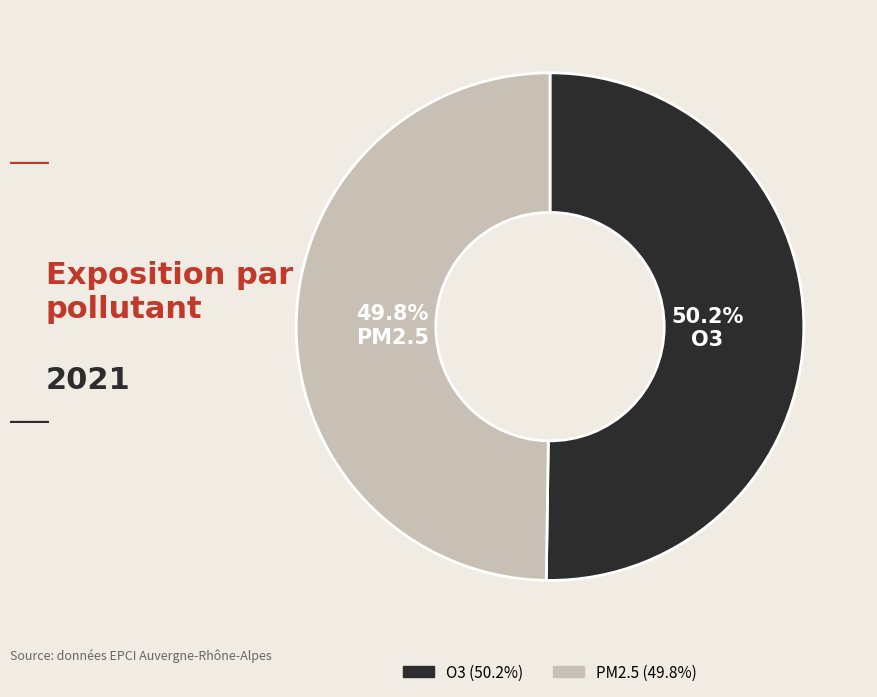

What is the ratio of the value at PM2.5 to the value at O3?

1.0